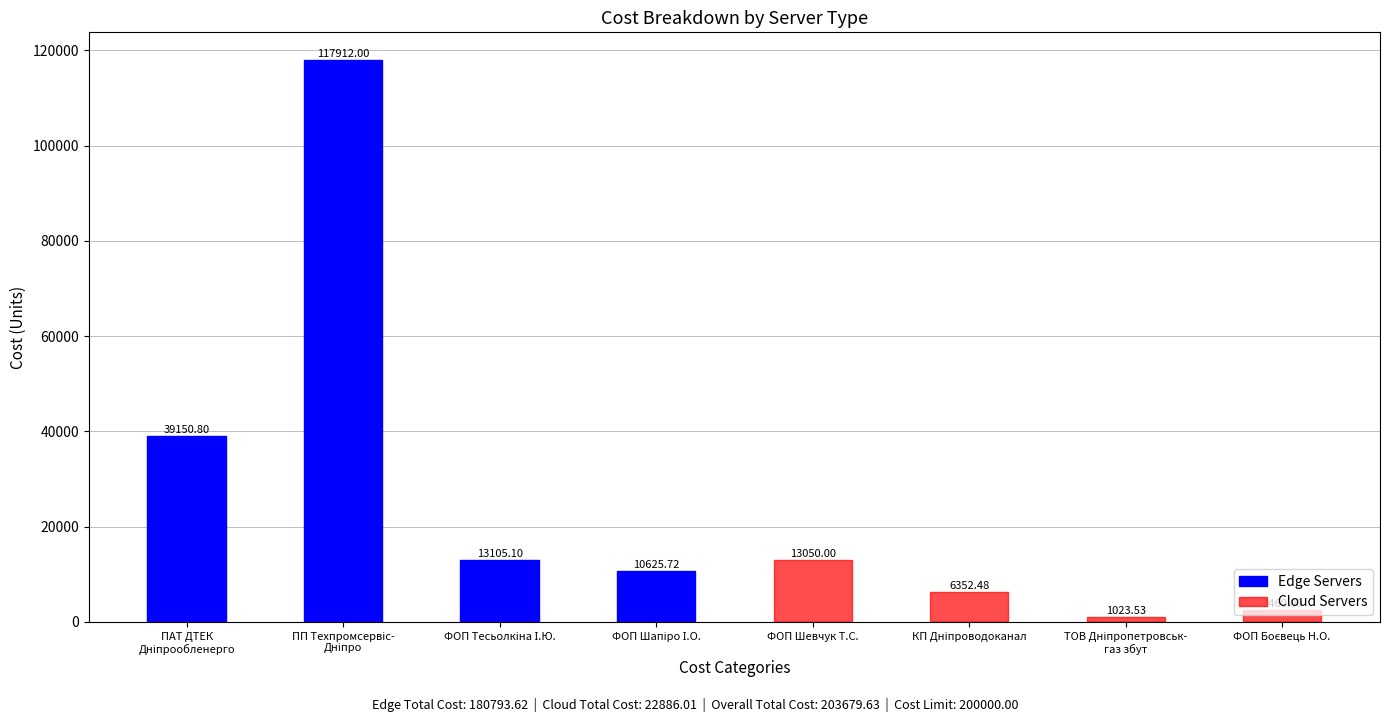

The value of Cloud Servers at ФОП Шевчук Т.С. is 13050.0. True or false?

True